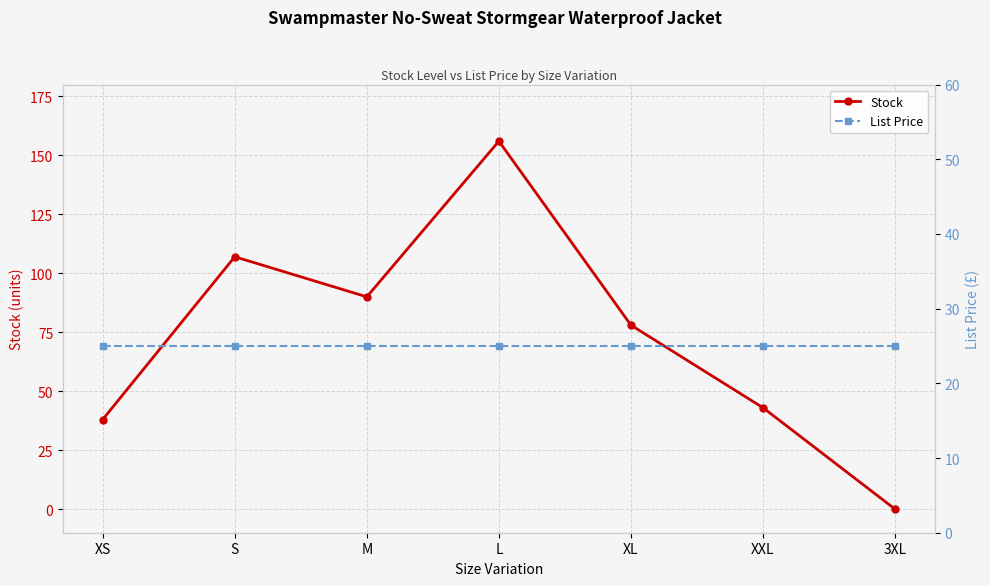

Reading left to right, extract all data points from this chart.

Stock: XS=38.0	S=107.0	M=90.0	L=156.0	XL=78.0	XXL=43.0	3XL=0.0
List Price: XS=24.9	S=24.9	M=24.9	L=24.9	XL=24.9	XXL=24.9	3XL=24.9